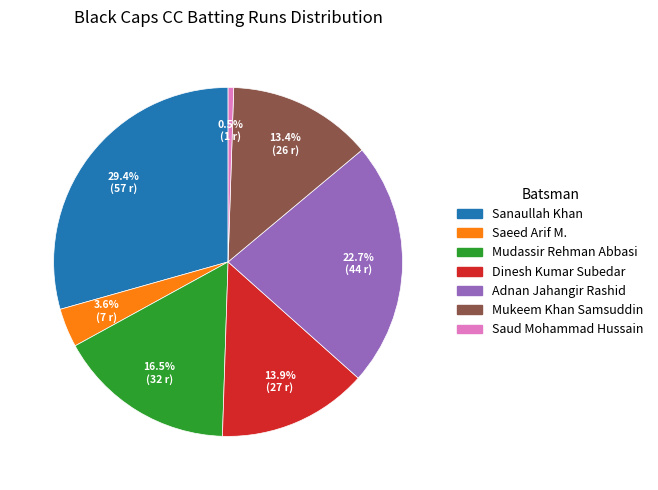

To the nearest percent, what is the average slice percentage?

14%